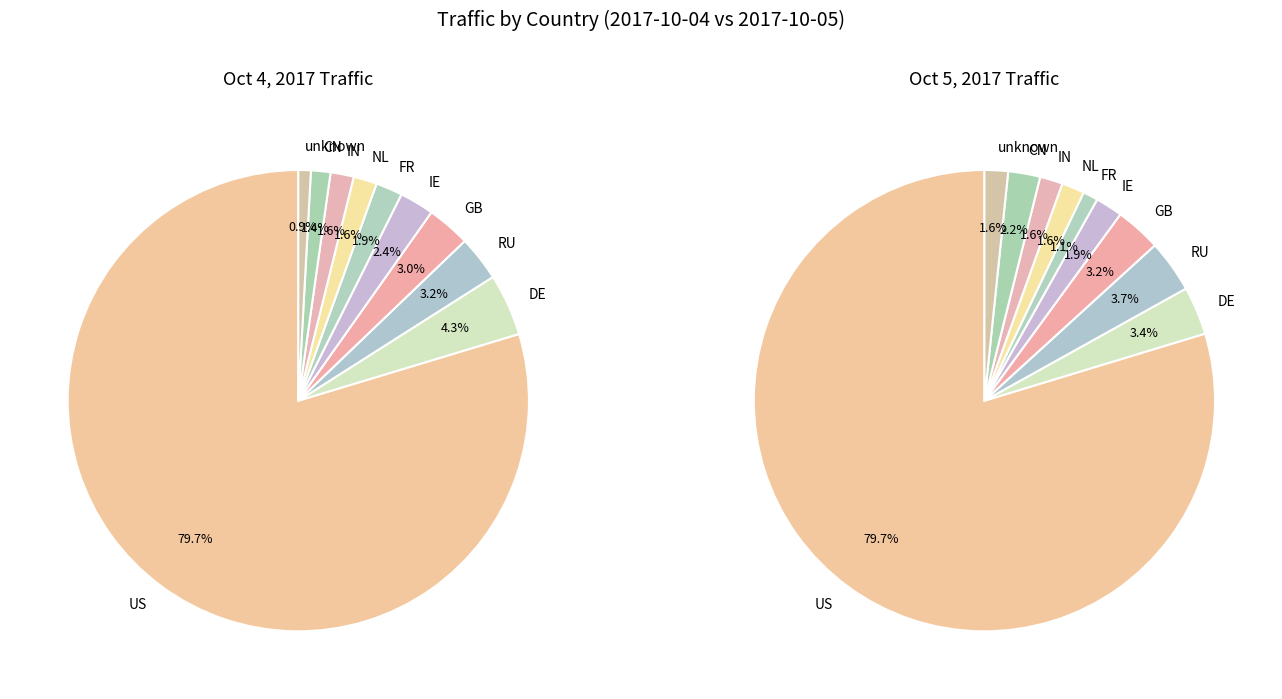

To the nearest percent, what is the combined percentage of FR and unknown?

3%